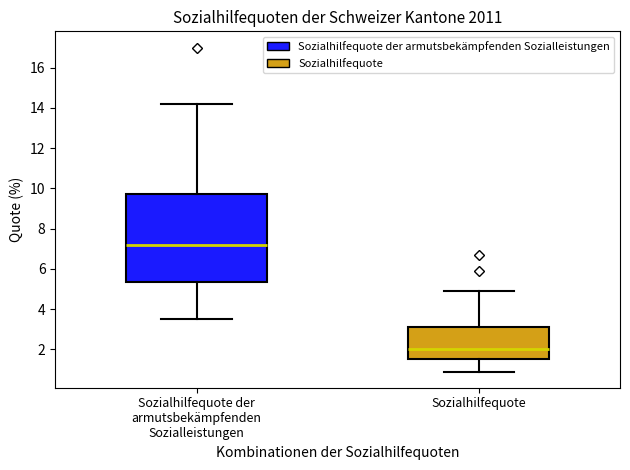

Which box's median line is the lowest?

Sozialhilfequote